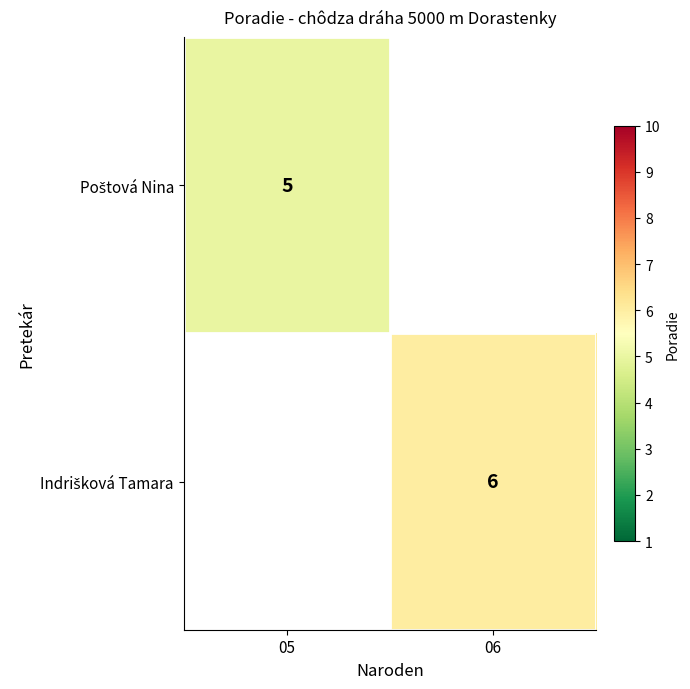

What is the smallest value displayed?

5.0